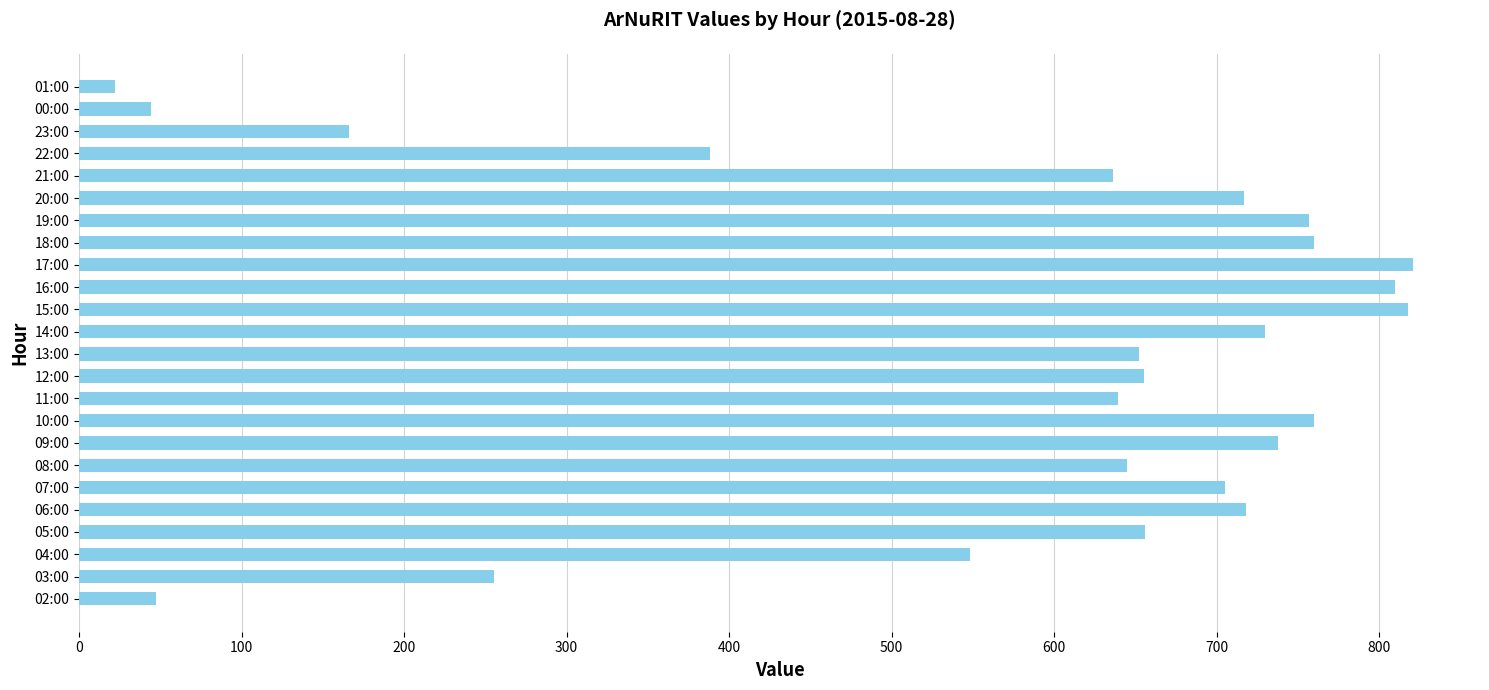

Does the chart contain stacked bars?

No